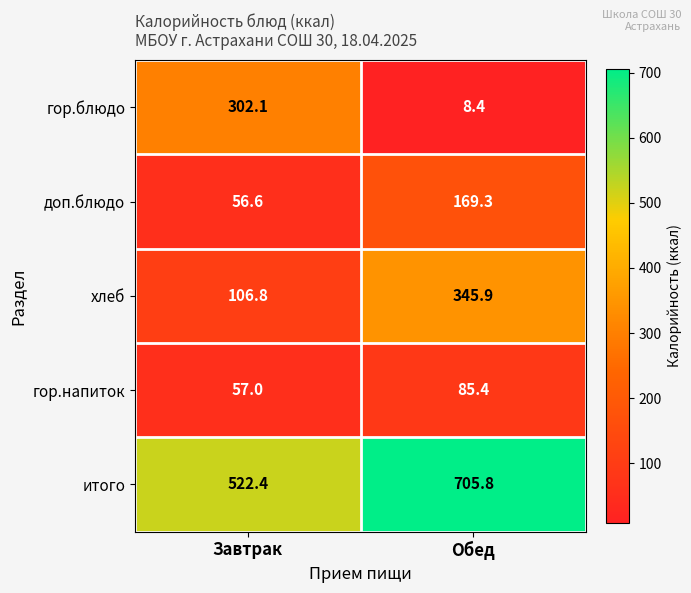

At which category is the sum across all series the highest?

Обед